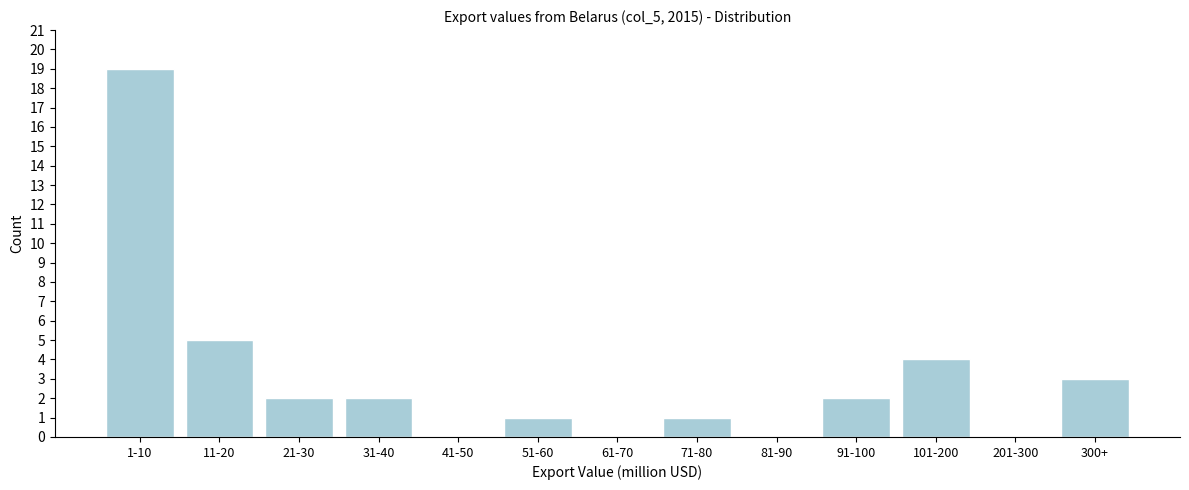

Reading left to right, what are all the values shown in this chart?

1-10=19	11-20=5	21-30=2	31-40=2	41-50=0	51-60=1	61-70=0	71-80=1	81-90=0	91-100=2	101-200=4	201-300=0	300+=3